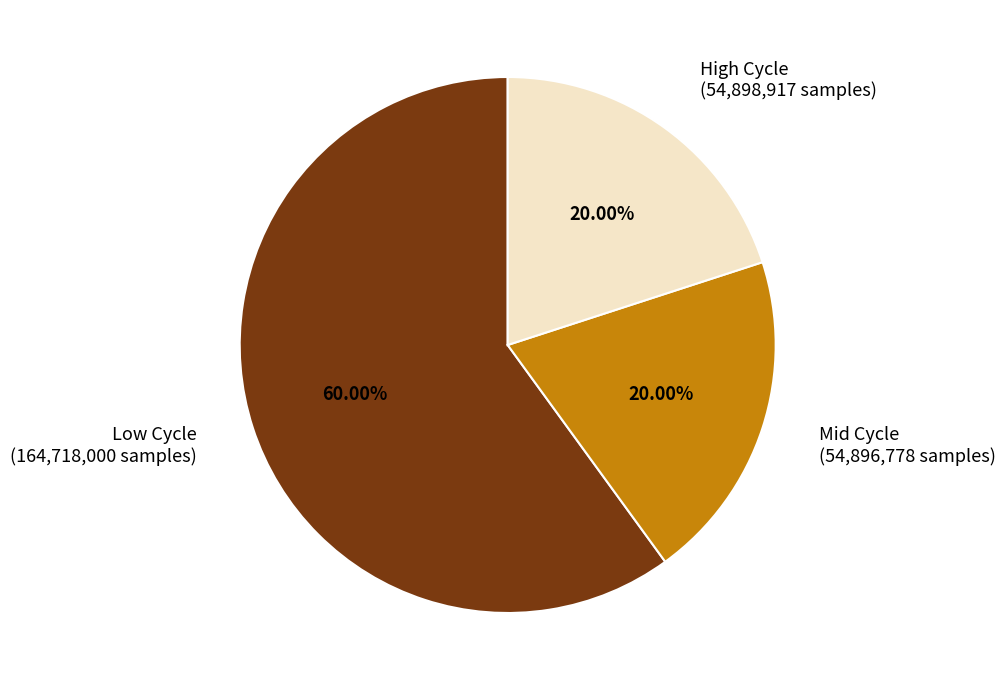

Do Low Cycle (164,718,000 samples) and Mid Cycle (54,896,778 samples) together represent more than half of the pie?

Yes